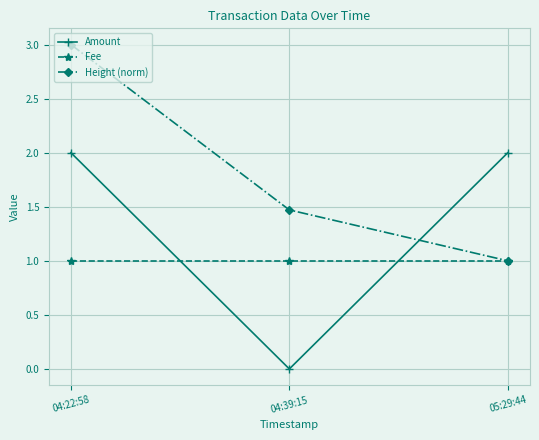

What is the greatest value displayed?

3.0